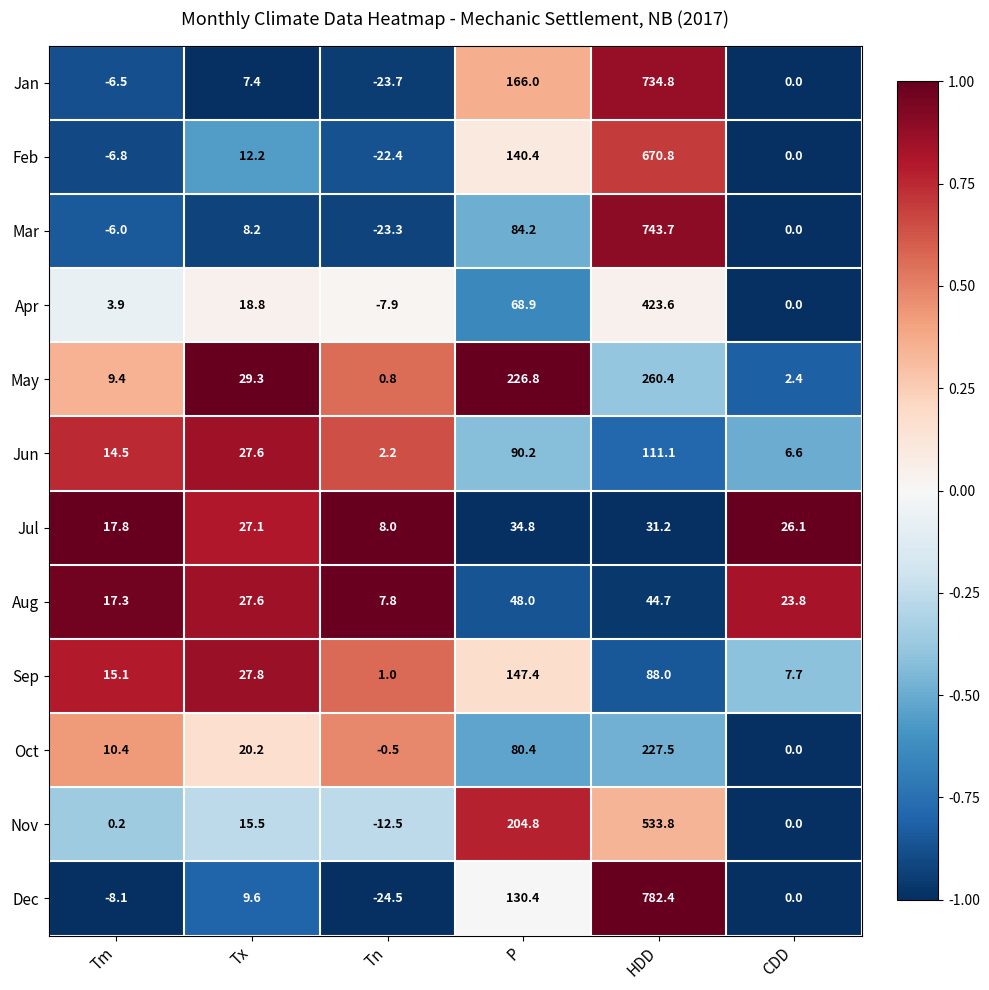

What is the sum of all Oct values?

338.0